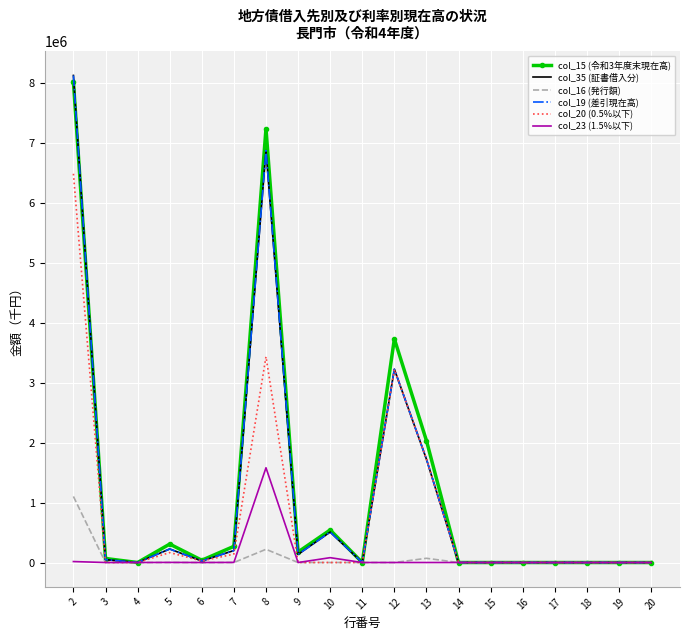

At which category does col_19 (差引現在高) reach its first local valley?

4